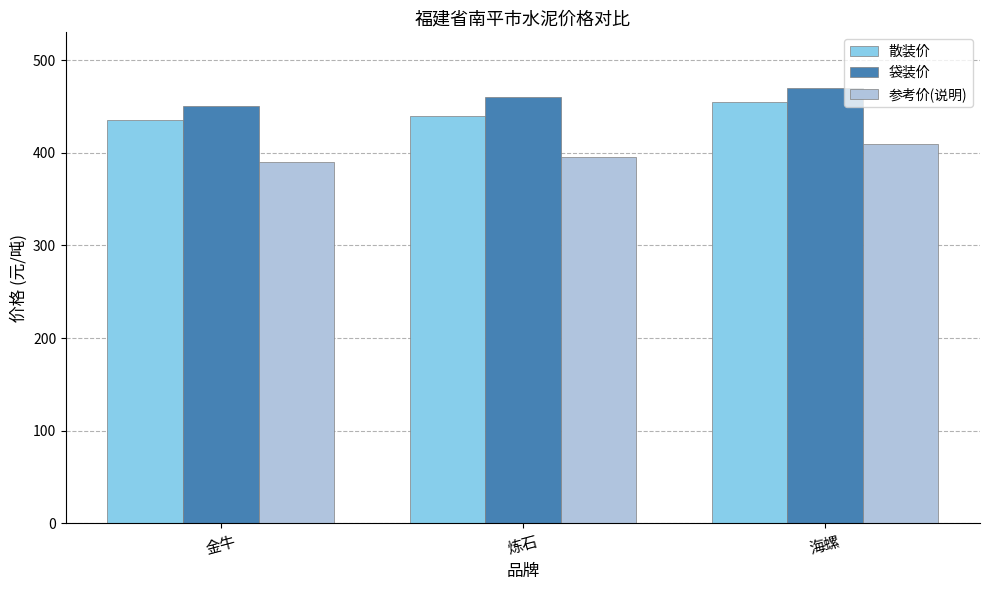

At 海螺, list the series in order from largest to smallest.

袋装价, 散装价, 参考价(说明)